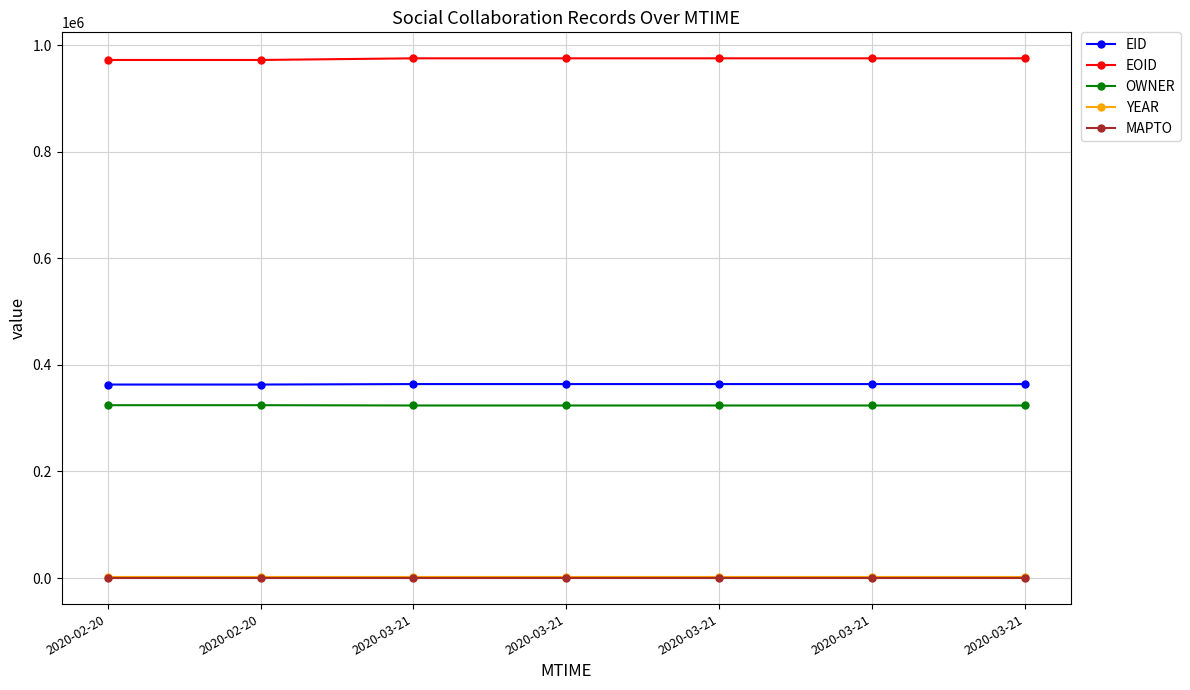

At which category is the sum across all series the highest?

2020-03-21